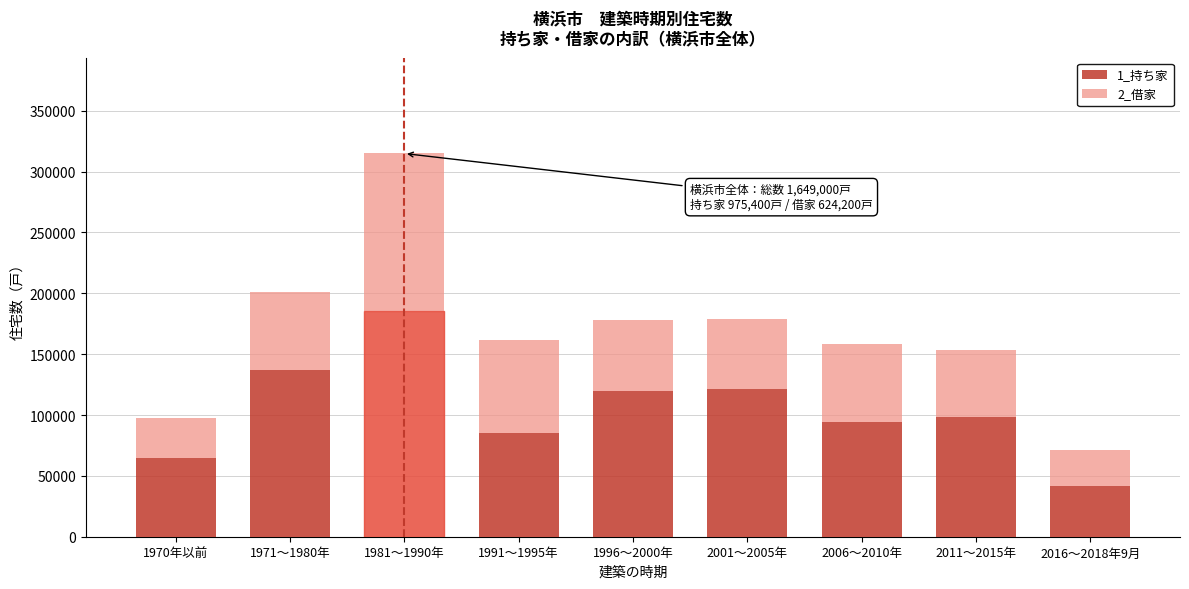

Reading left to right, transcribe the values for 1_持ち家.

65000	136700	185700	85000	119500	121100	93900	98600	41400